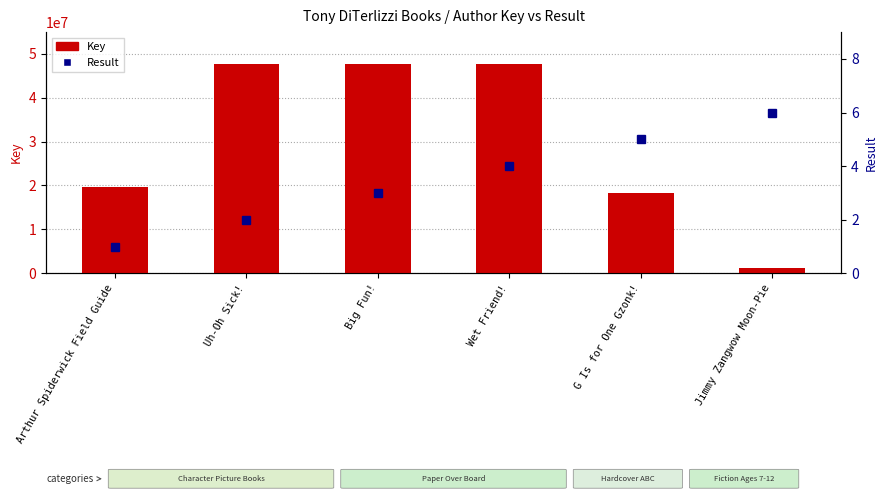

How many data points does each series have?

6